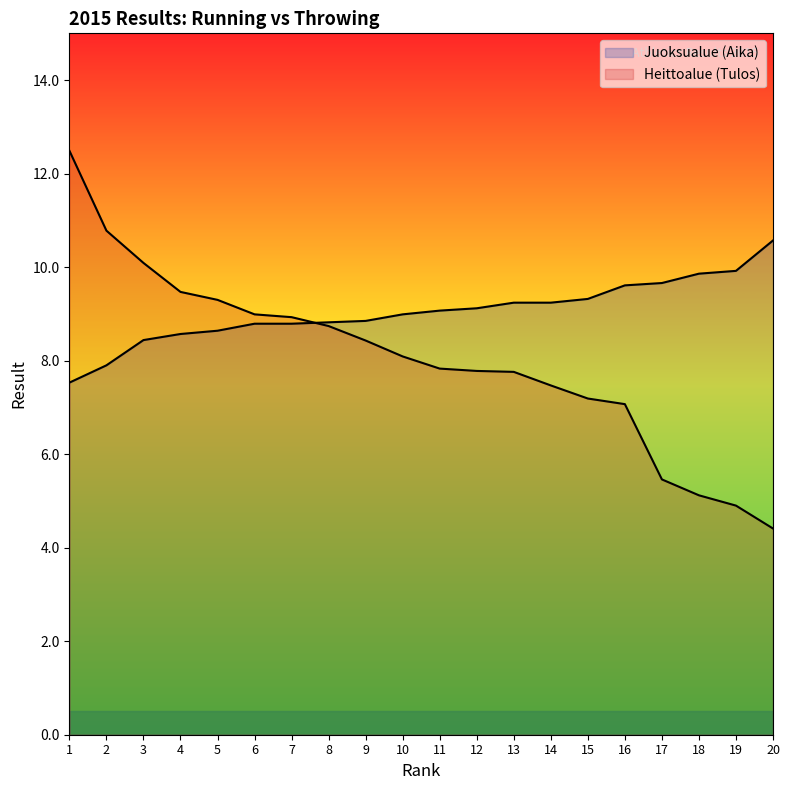

What is the difference between the highest and lowest values at 14?

1.8